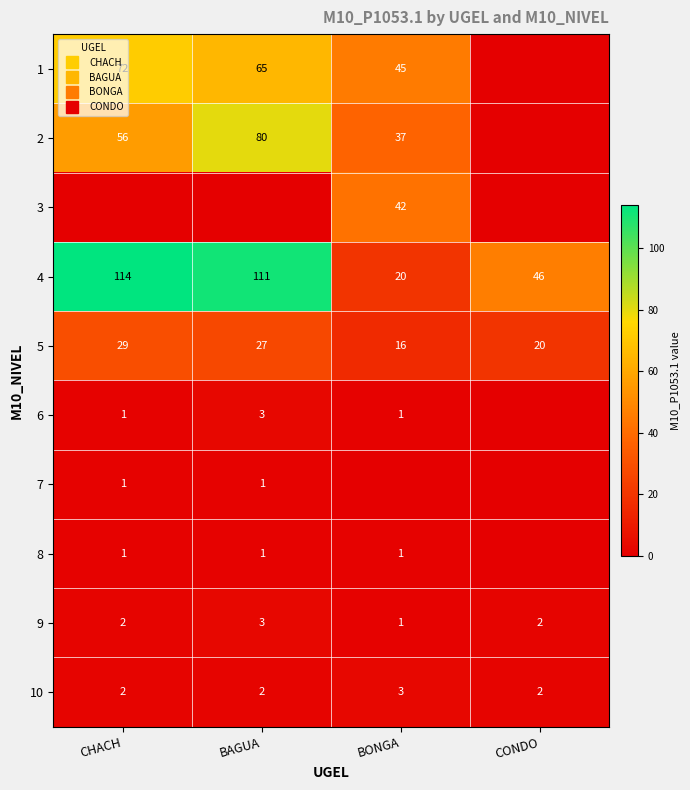

What is the total value across all series at BONGA?

166